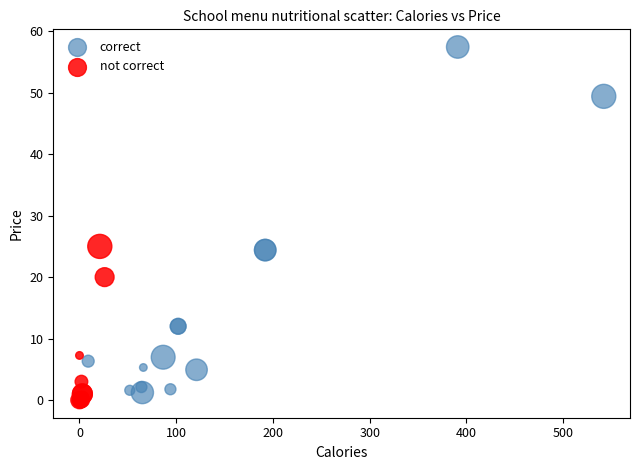

Which series has the widest spread of Y values?

correct